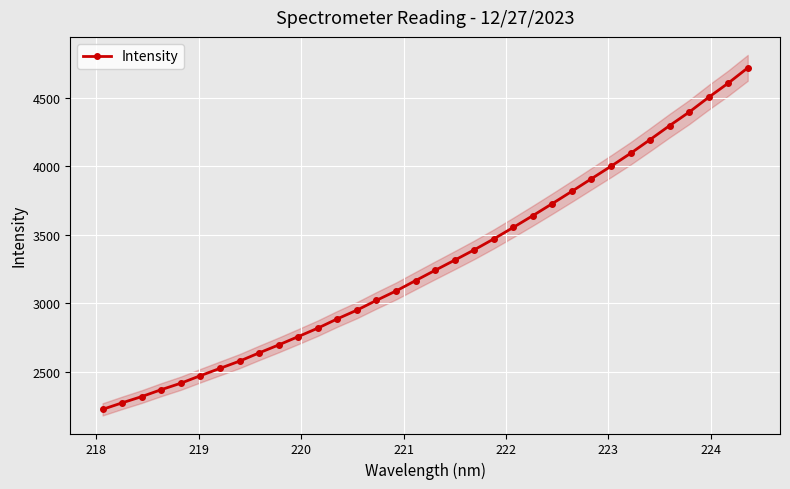

How many values in the Intensity series exceed 3242?

17